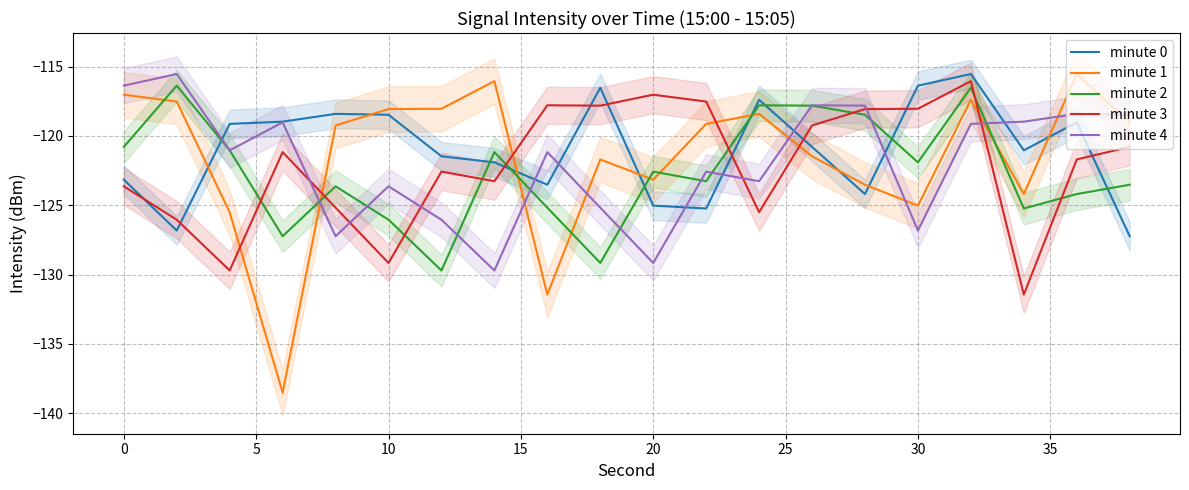

True or false: minute 1 and minute 0 intersect in this chart.

True